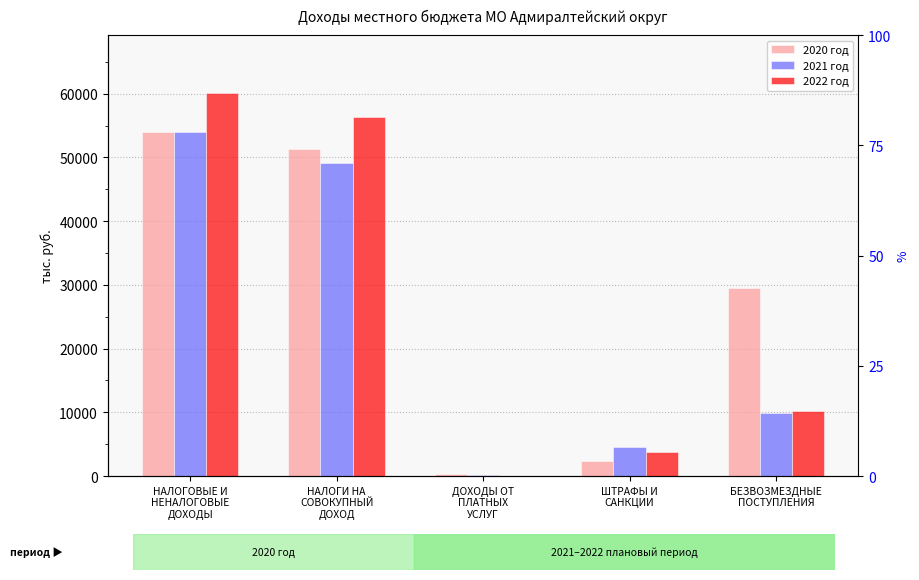

List the labels in order of 2021 год value, largest first.

НАЛОГОВЫЕ И
НЕНАЛОГОВЫЕ
ДОХОДЫ, НАЛОГИ НА
СОВОКУПНЫЙ
ДОХОД, БЕЗВОЗМЕЗДНЫЕ
ПОСТУПЛЕНИЯ, ШТРАФЫ И
САНКЦИИ, ДОХОДЫ ОТ
ПЛАТНЫХ
УСЛУГ